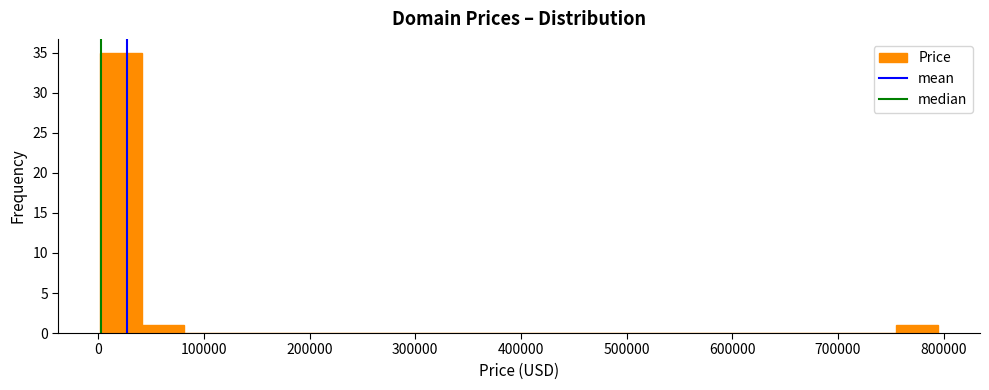

Read against the x-axis, roughly where is the centre of the tallest bar?

20000